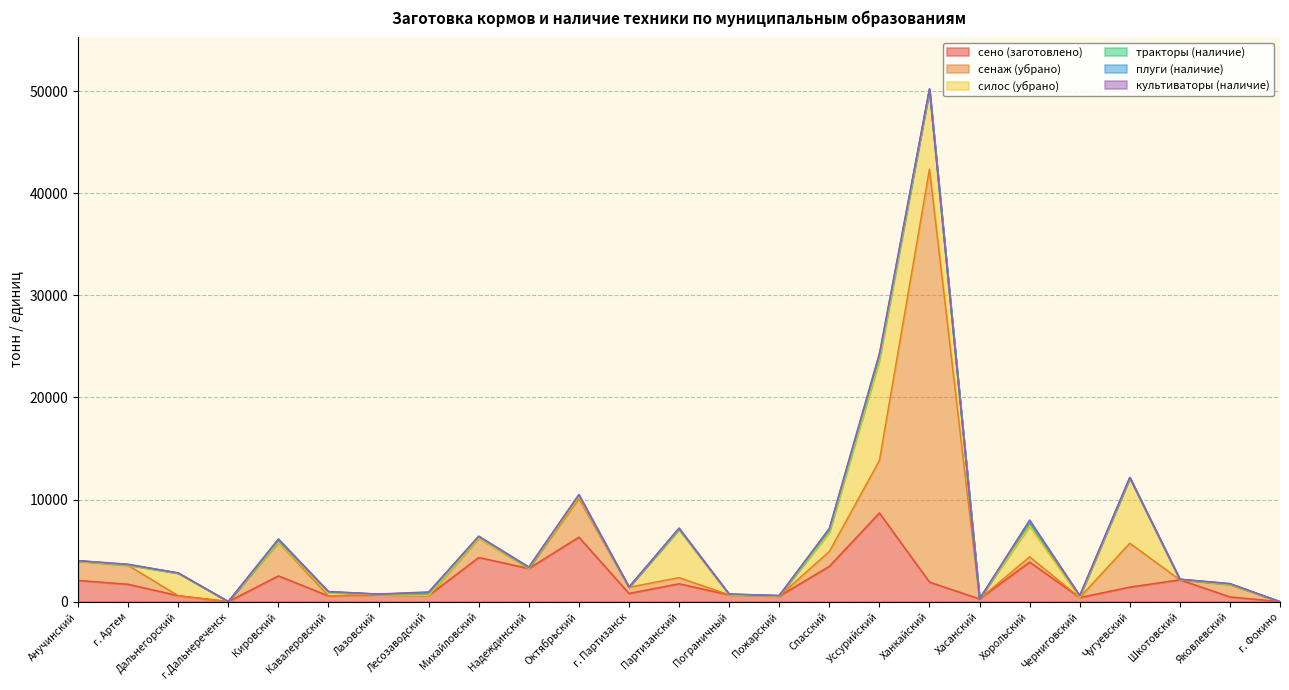

Between which two adjacent categories do плуги (наличие) and сено (заготовлено) first intersect?

Дальнегорский and г.Дальнереченск